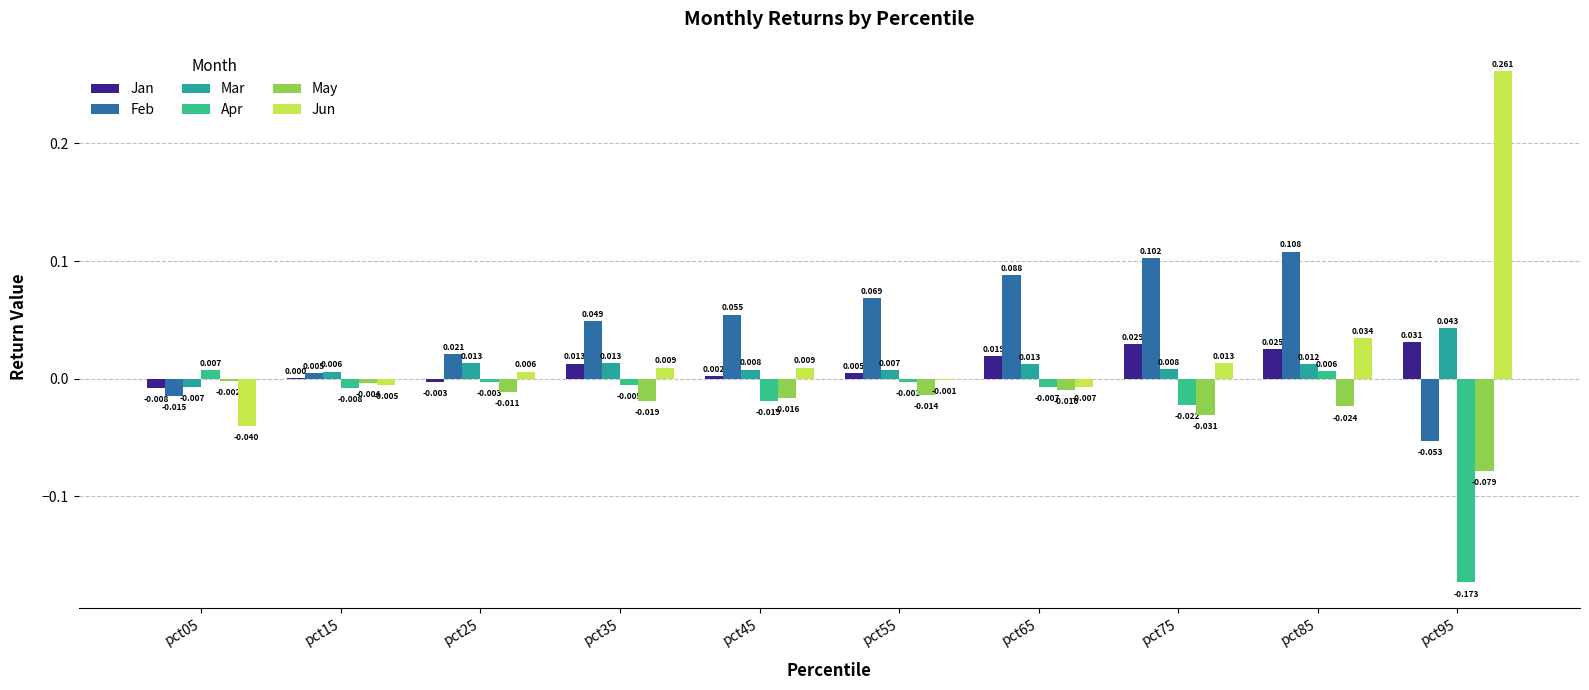

How many positive values does the Mar series have?

9